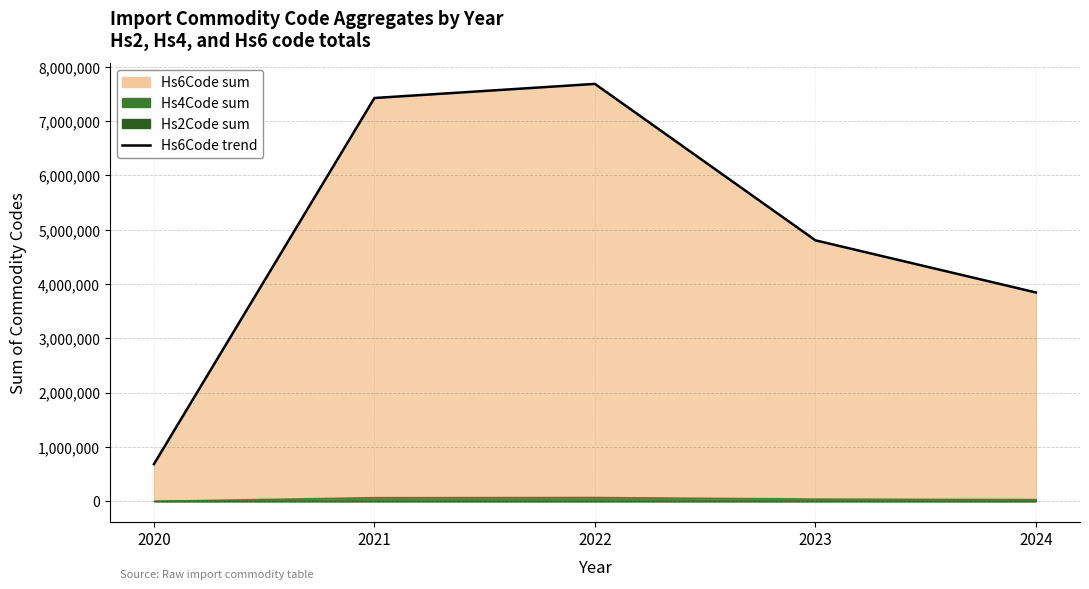

Reading right to left, what are all the values shown in this chart?

3843720	4804495	7686977	7427069	680800